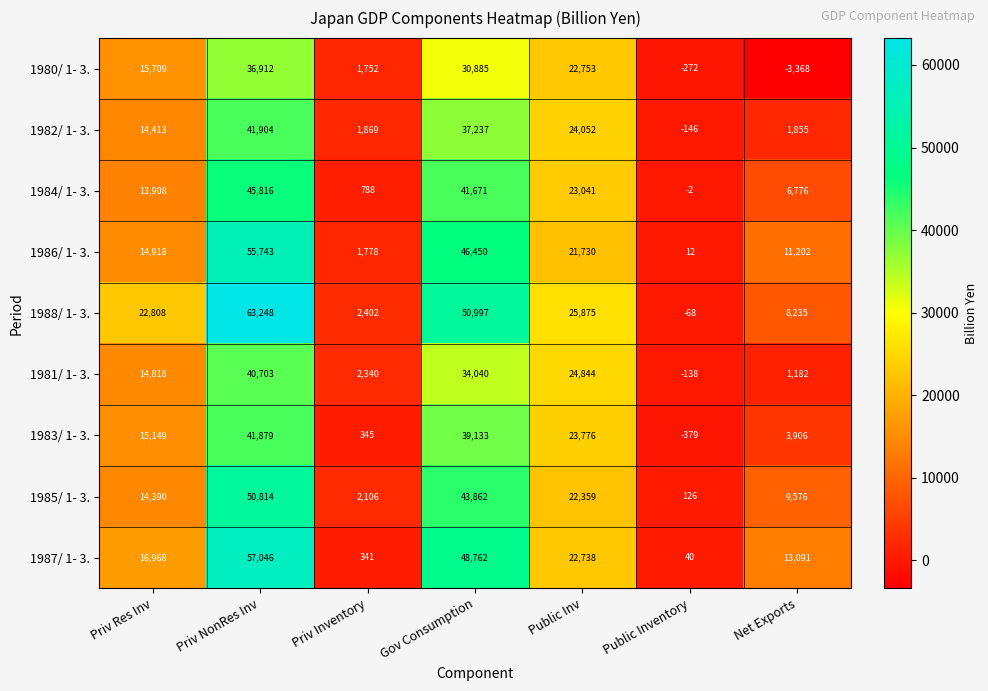

How many negative values does the 1980/ 1- 3. series have?

2